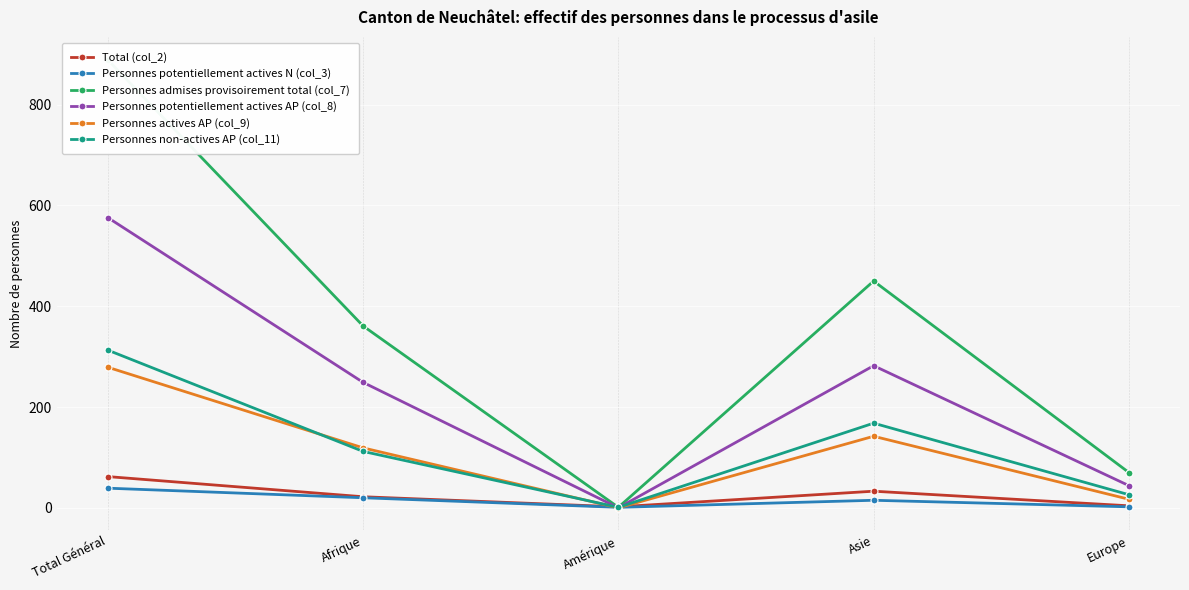

What is the highest value of the Personnes actives AP (col_9) series?

279